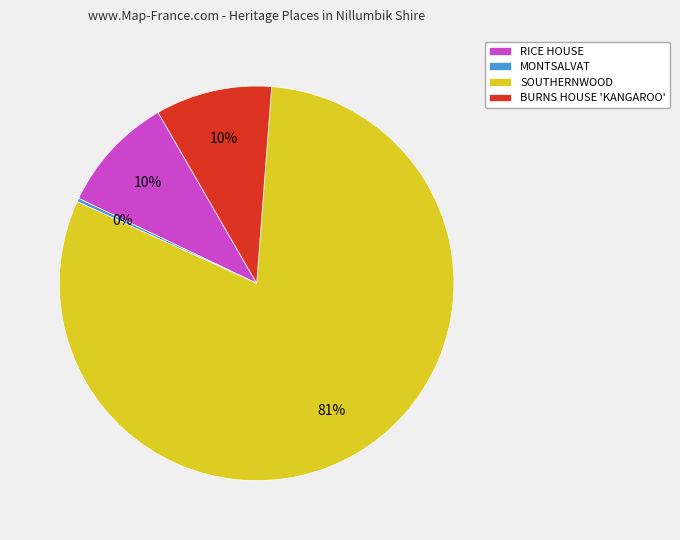

To the nearest percent, what percentage of the pie is RICE HOUSE?

10%